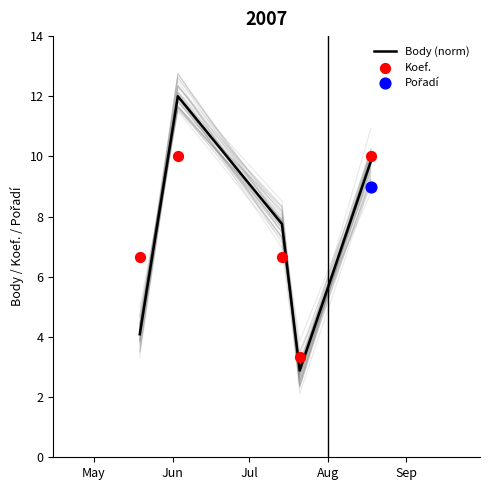

Which series has the largest Y range (max minus min)?

Body (norm)